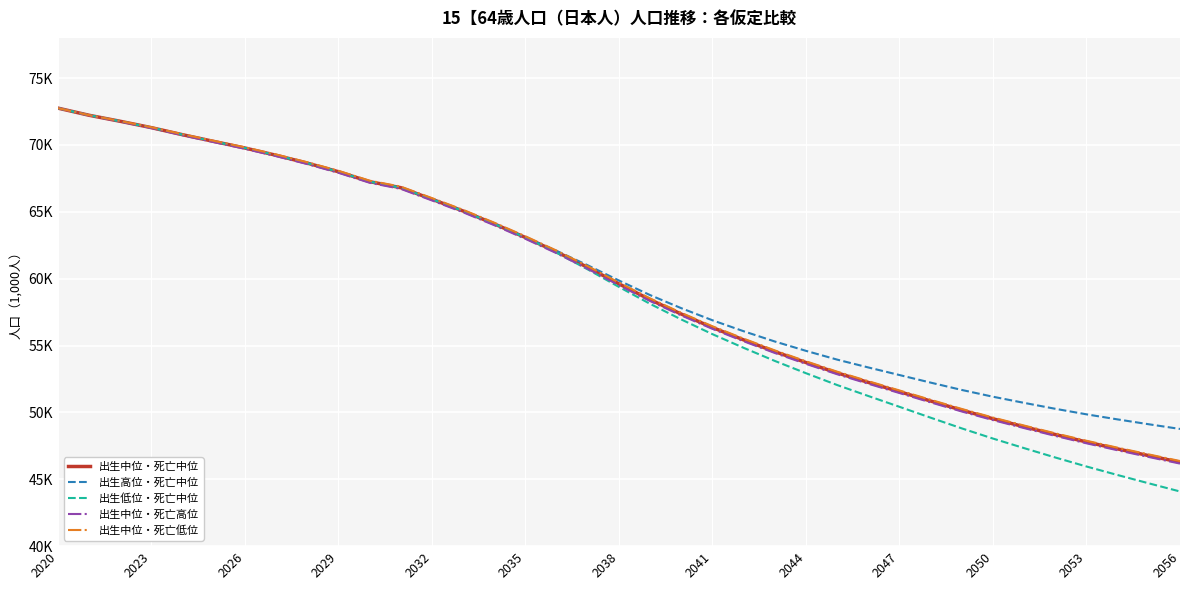

Is this an area chart (filled region under the line)?

No